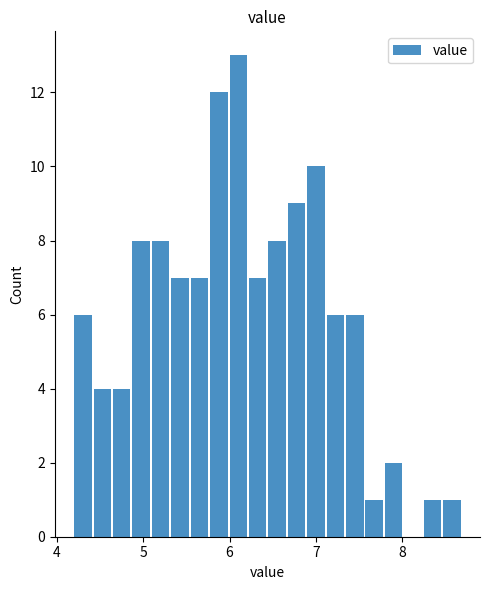

Read against the x-axis, roughly where is the centre of the tallest bar?

6.1